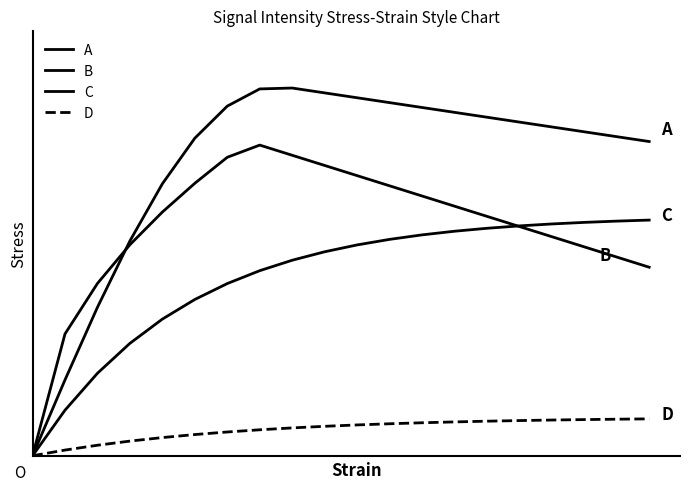

Is this an area chart (filled region under the line)?

No